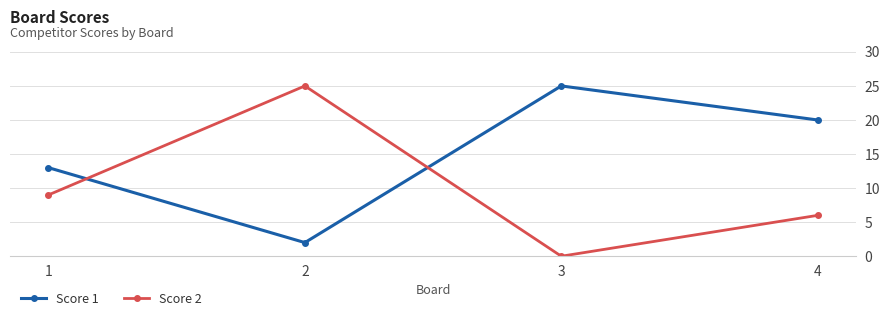

True or false: Score 1 has a value of 32 at 4.

False